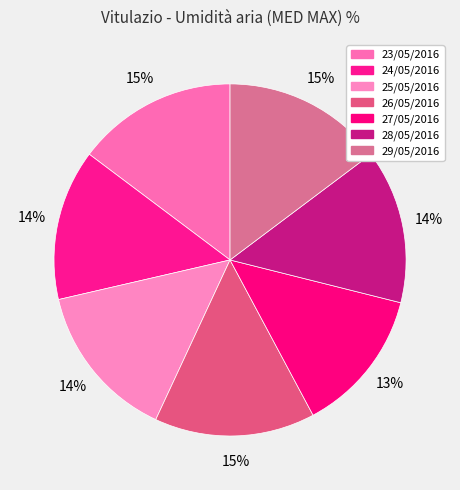

How many segments does this pie chart have?

7